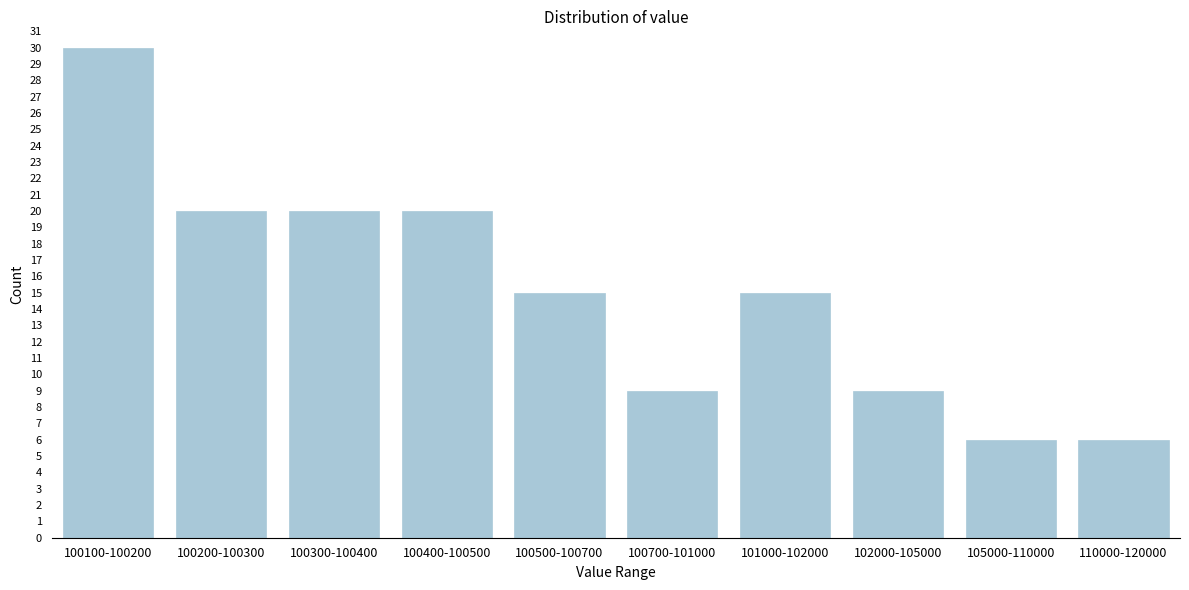

Reading left to right, transcribe all the data shown in this chart.

30	20	20	20	15	9	15	9	6	6